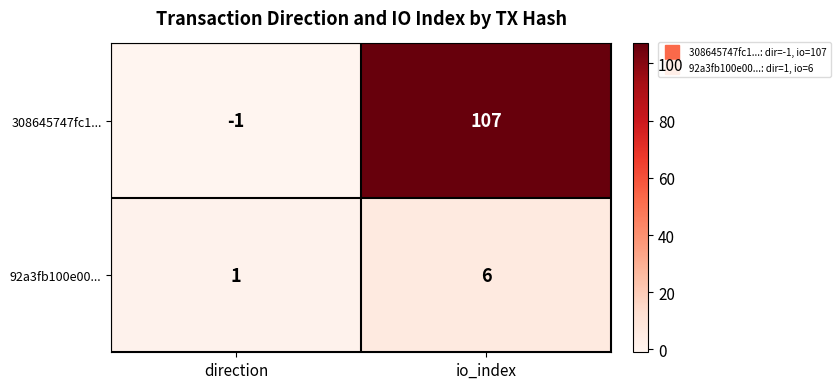

Which category has the highest value in the 308645747fc1... series?

io_index